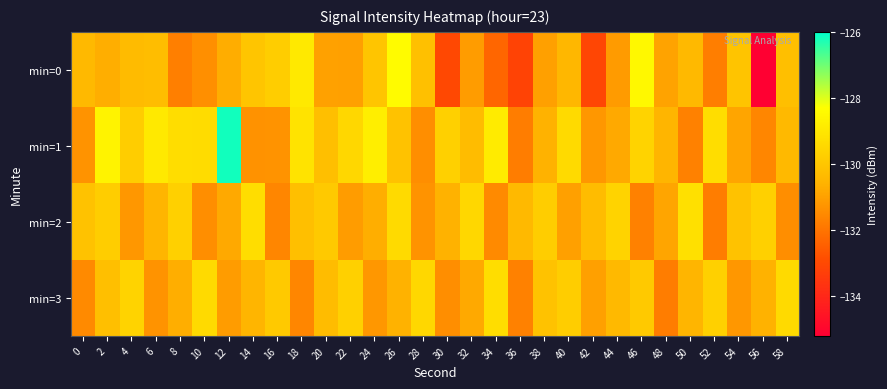

Which series has the largest range (max minus min)?

min=0